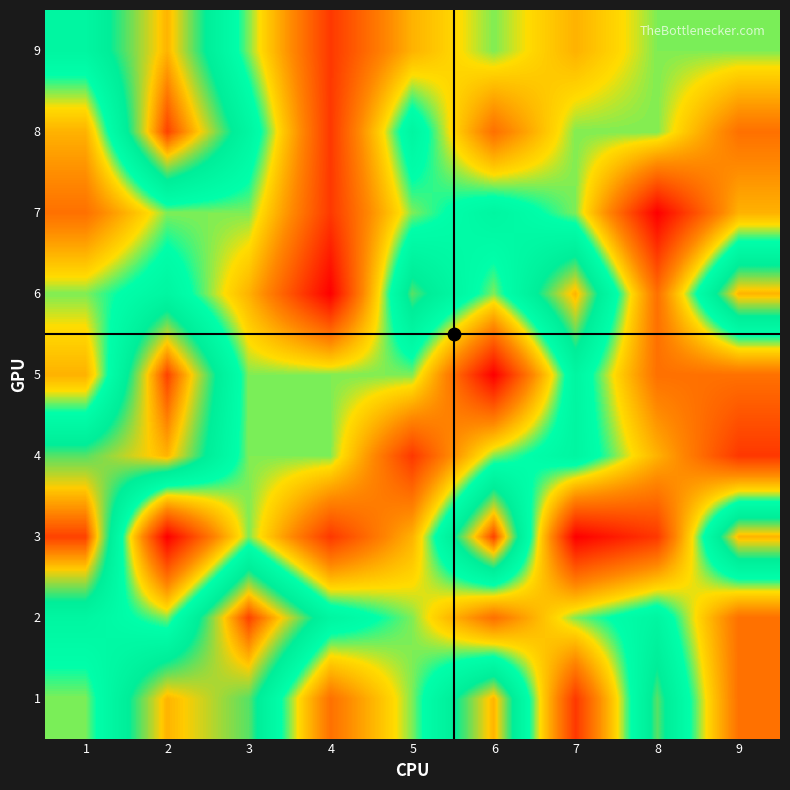

At which category does the chart reach its minimum across all series?

2